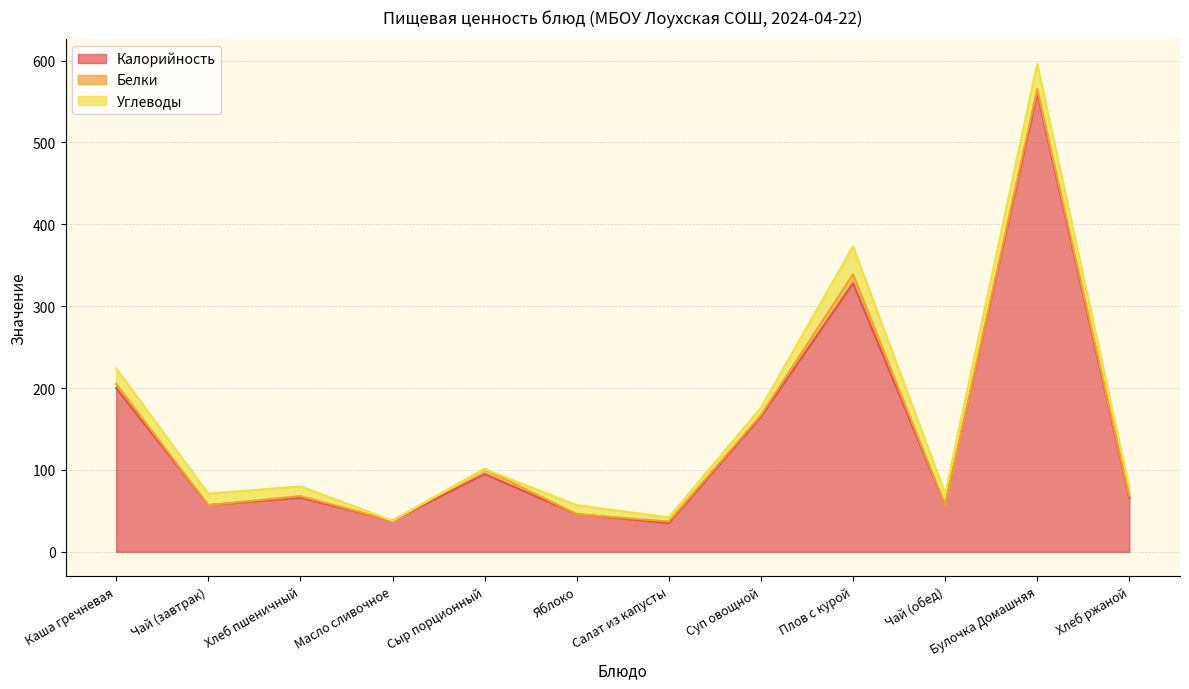

What is the label of the 9th point from the right?

Масло сливочное